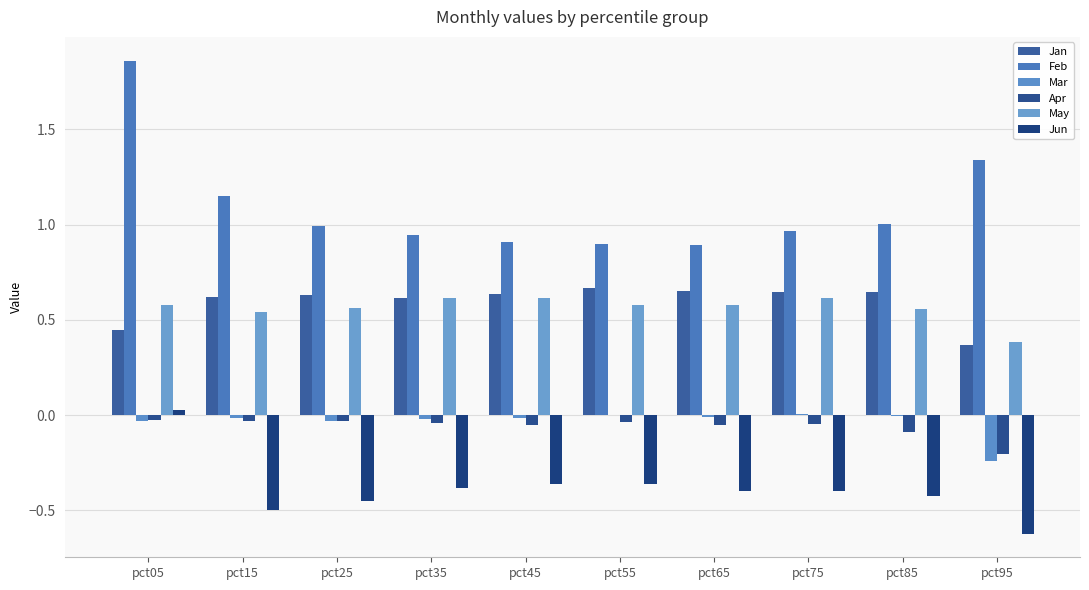

What is the value of the Feb bar at the 3rd from the left?

1.0